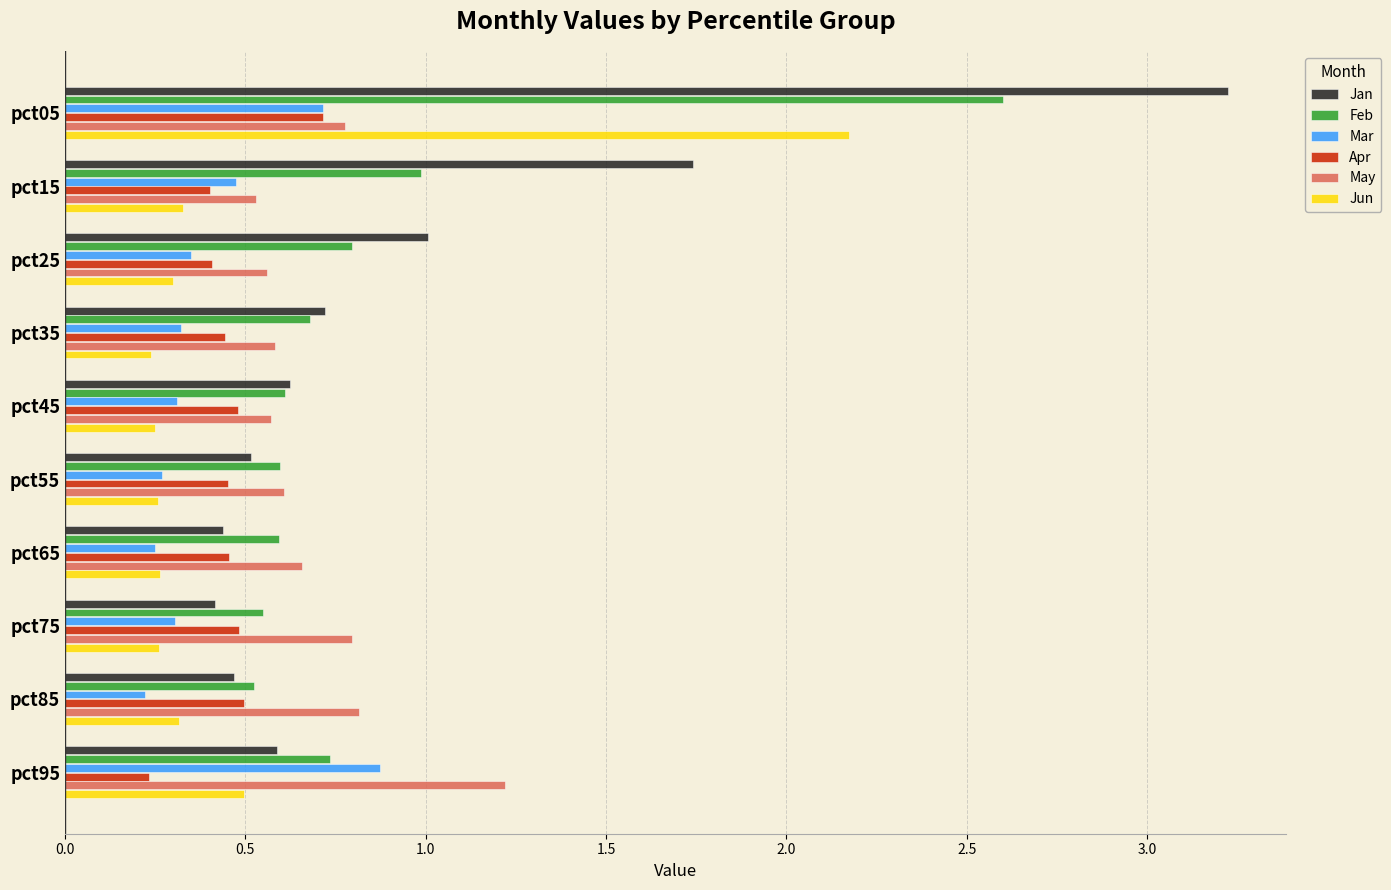

What is the sum of all Mar values?

4.1